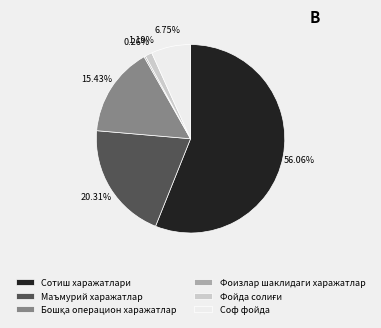

Is there any slice that represents more than half of the pie?

Yes